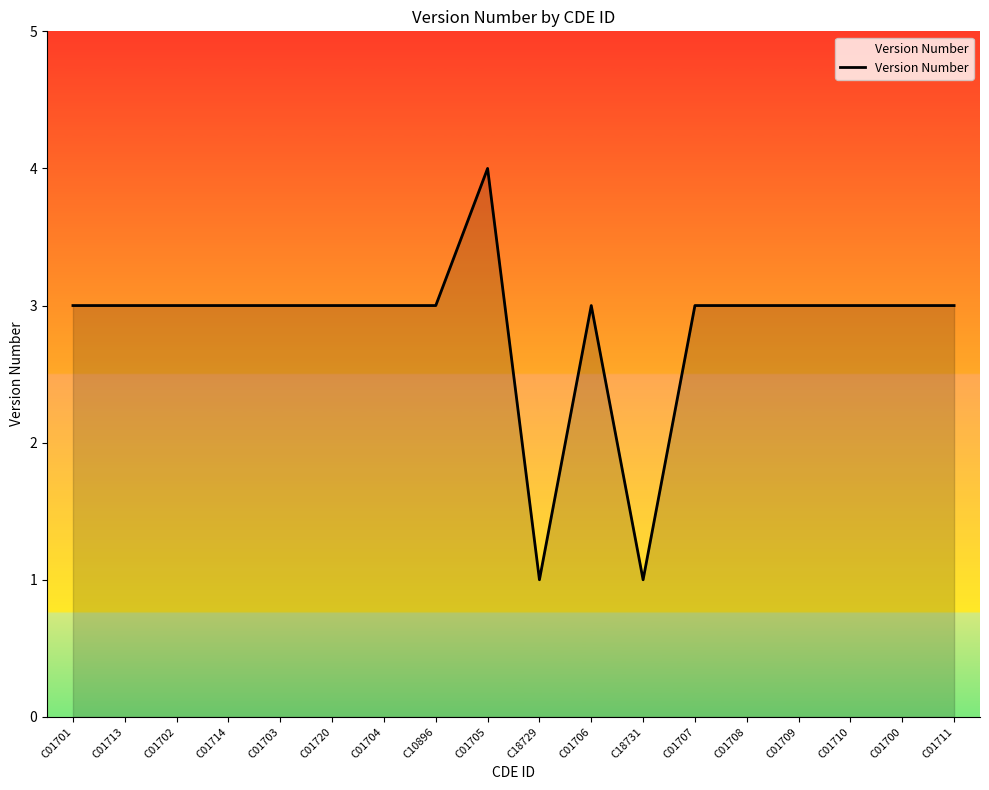

What is the sum of all values?

51